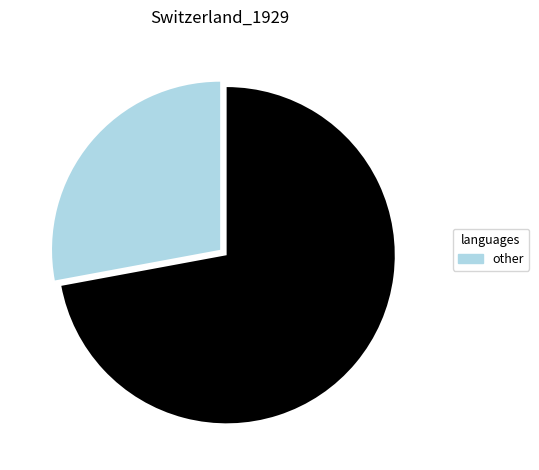

Is there a majority slice in this chart?

Yes